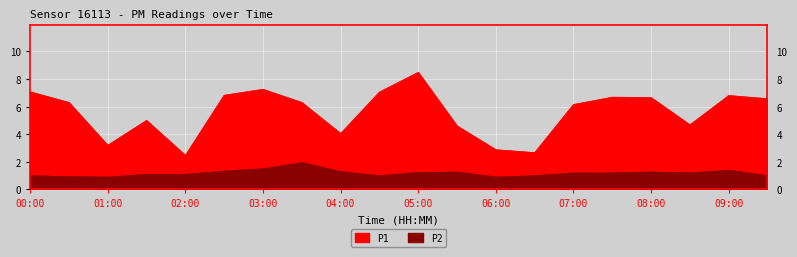

True or false: P2 and P1 intersect in this chart.

False